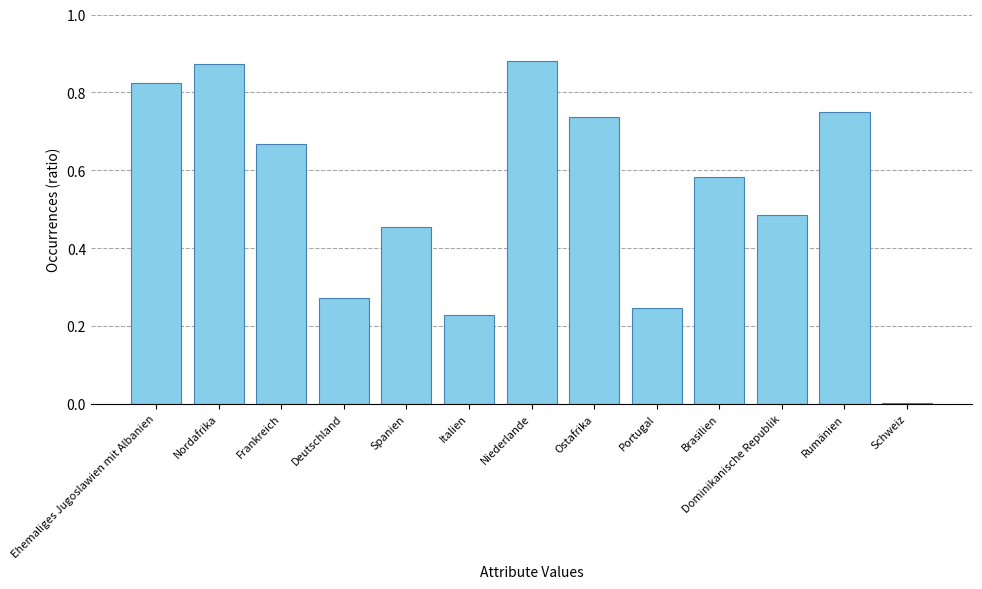

Between Rumänien and Portugal, which is larger?

Rumänien